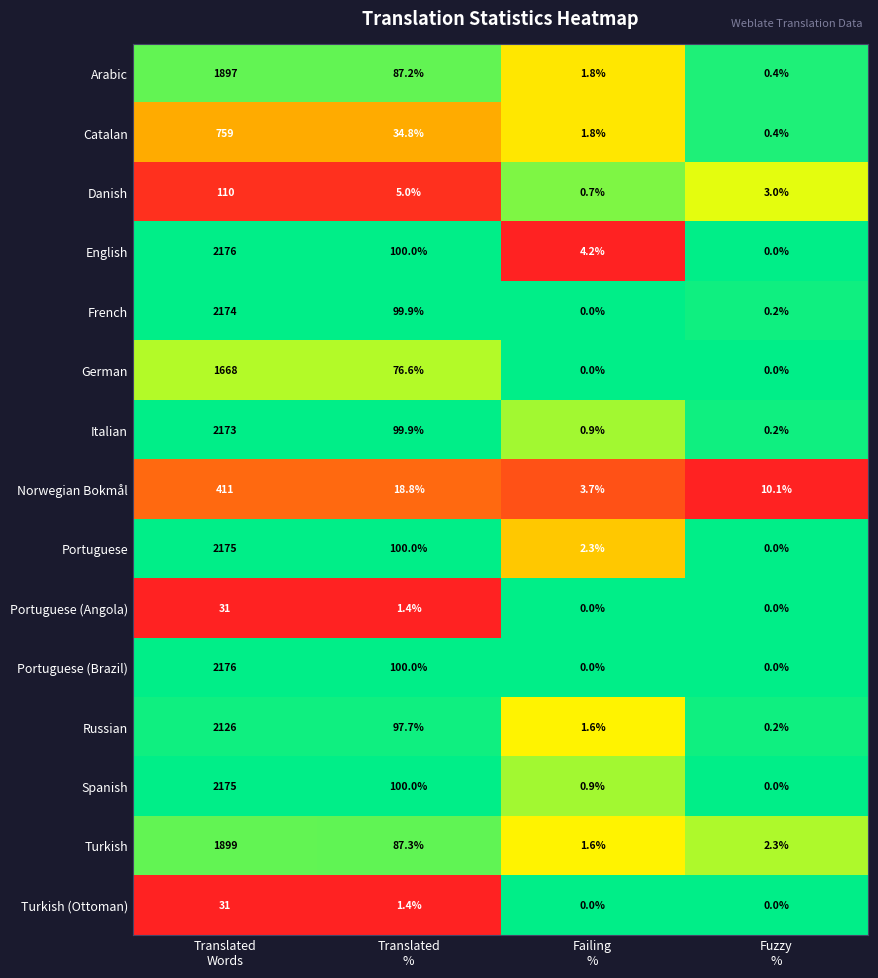

What is the minimum value for Danish?

0.7